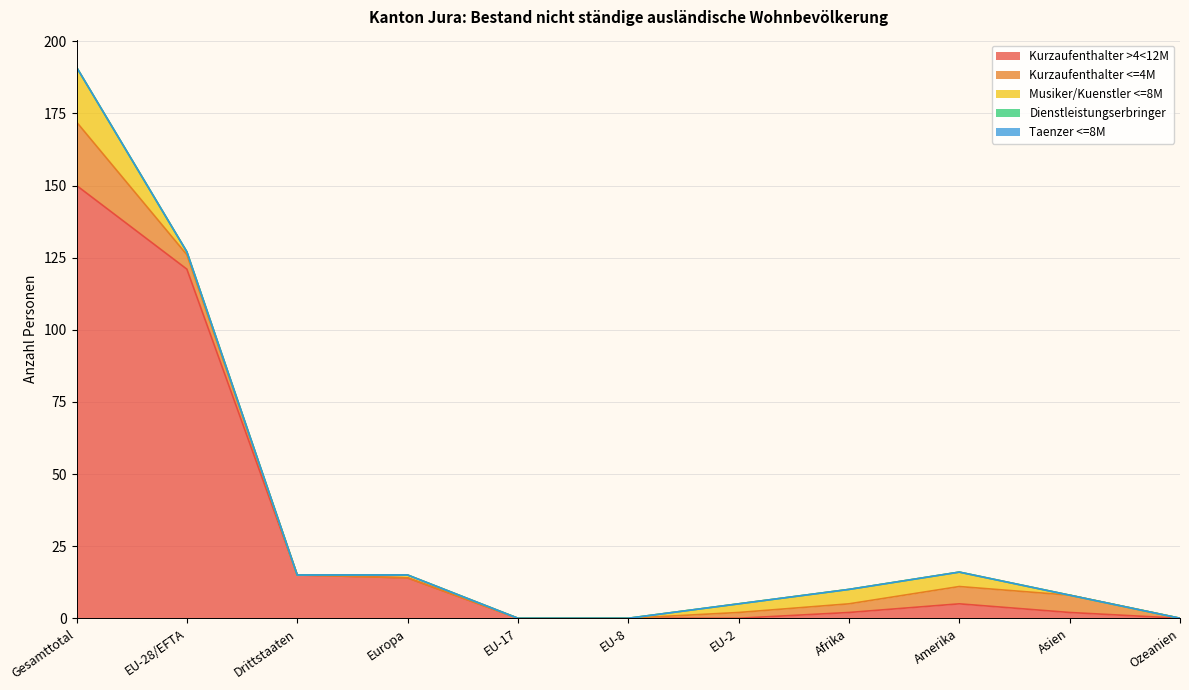

The value of Musiker/Kuenstler <=8M at Ozeanien is 0. True or false?

True